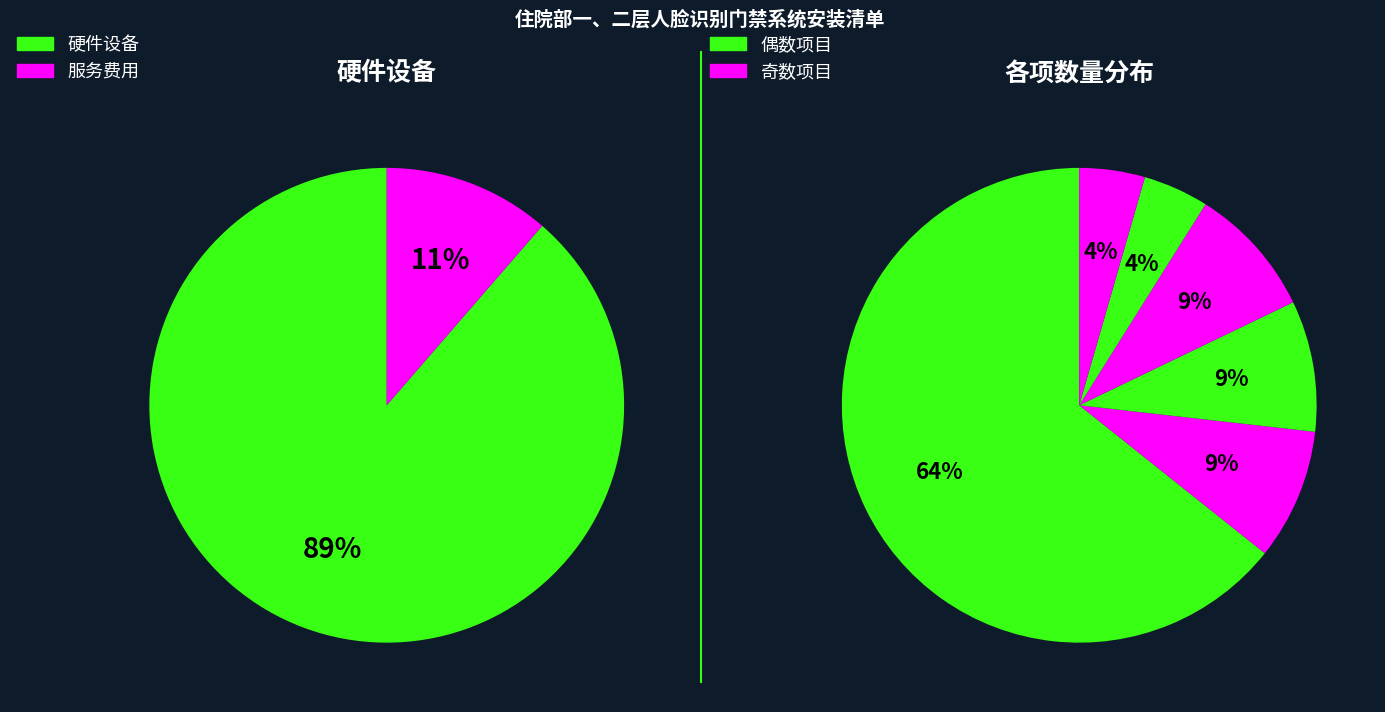

The 铝合金自动开门 slice represents 1% of the pie. True or false?

False